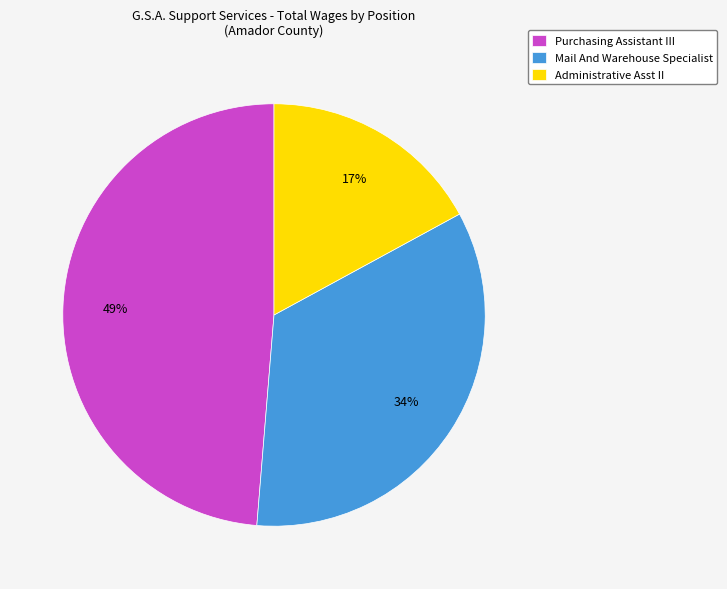

What percentage is the Mail And Warehouse Specialist slice, to the nearest percent?

34%